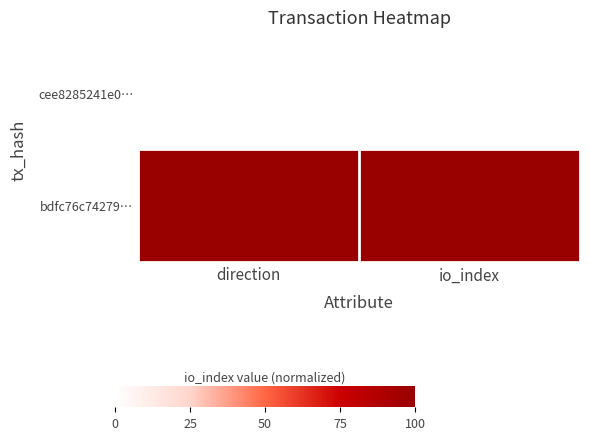

List the series in order of their peak value, lowest first.

cee8285241e0…, bdfc76c74279…